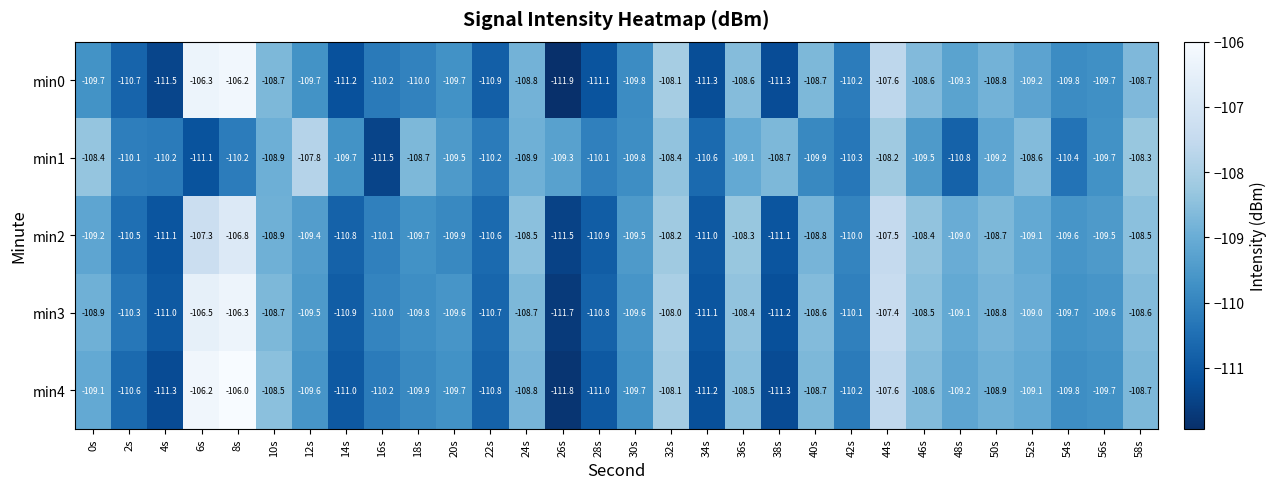

How many distinct data groups are displayed?

5